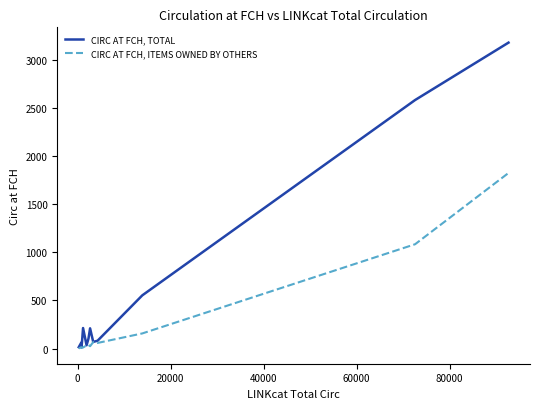

Which series has the widest spread of values?

CIRC AT FCH, TOTAL